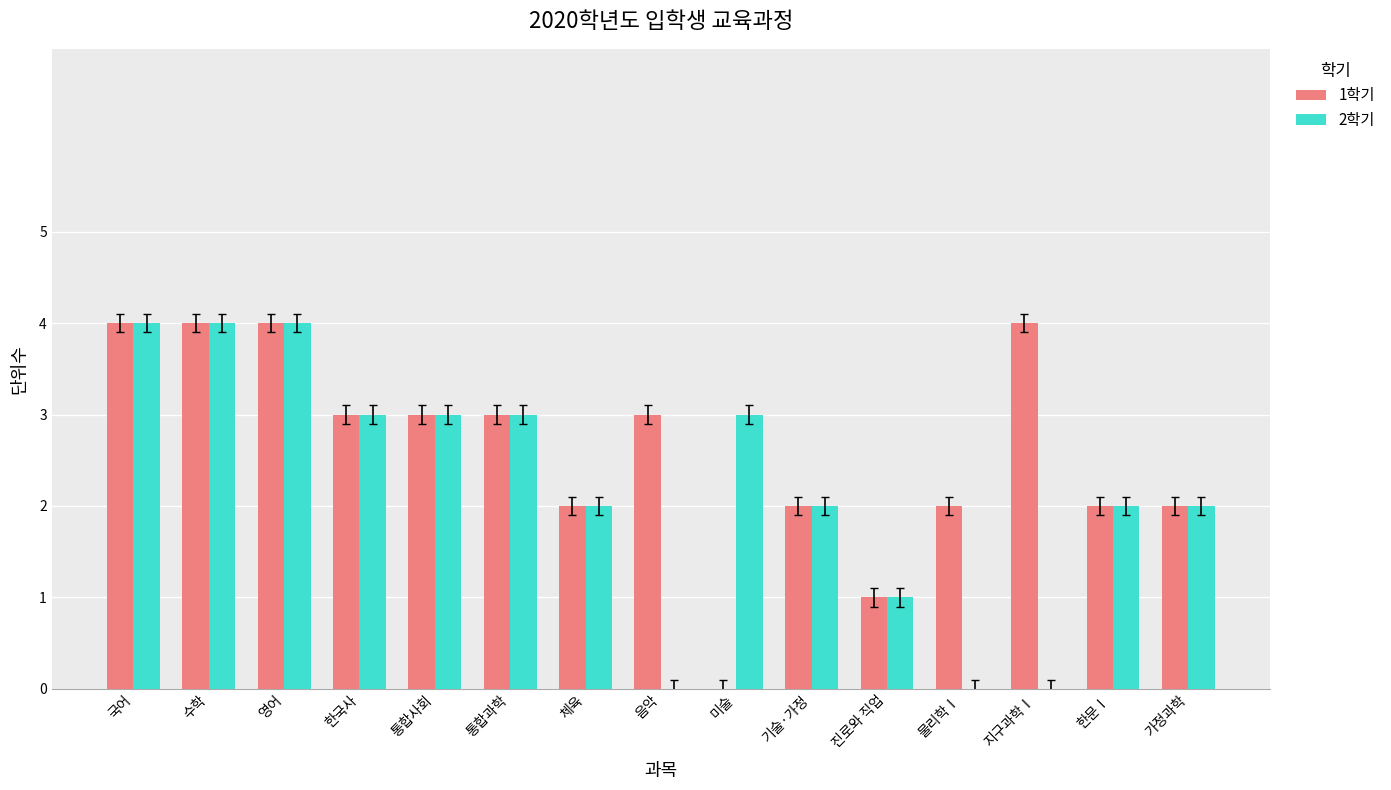

Between 미술 and 진로와 직업, which series saw the biggest shift?

2학기